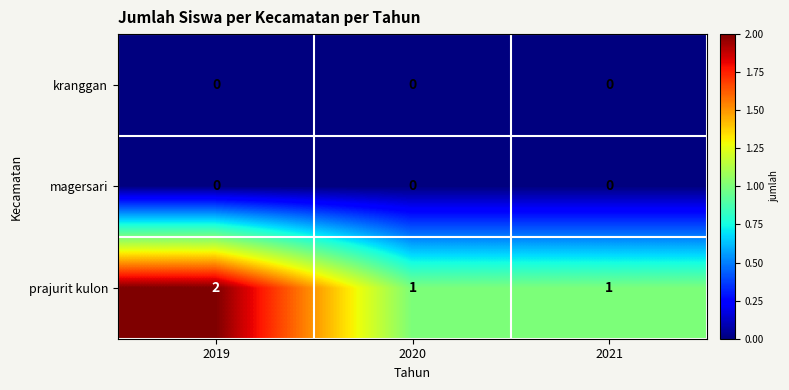

Is it true that prajurit kulon equals 2 at 2020?

False